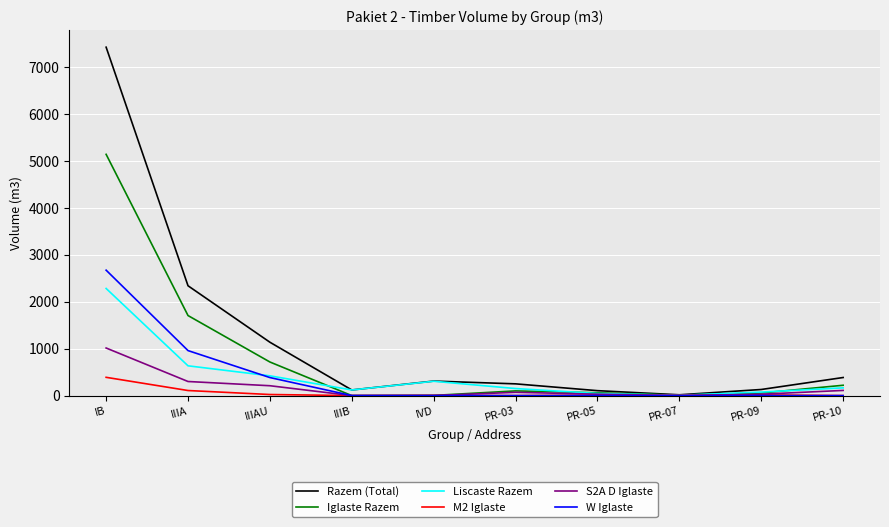

What is the sum of all W Iglaste values?

4012